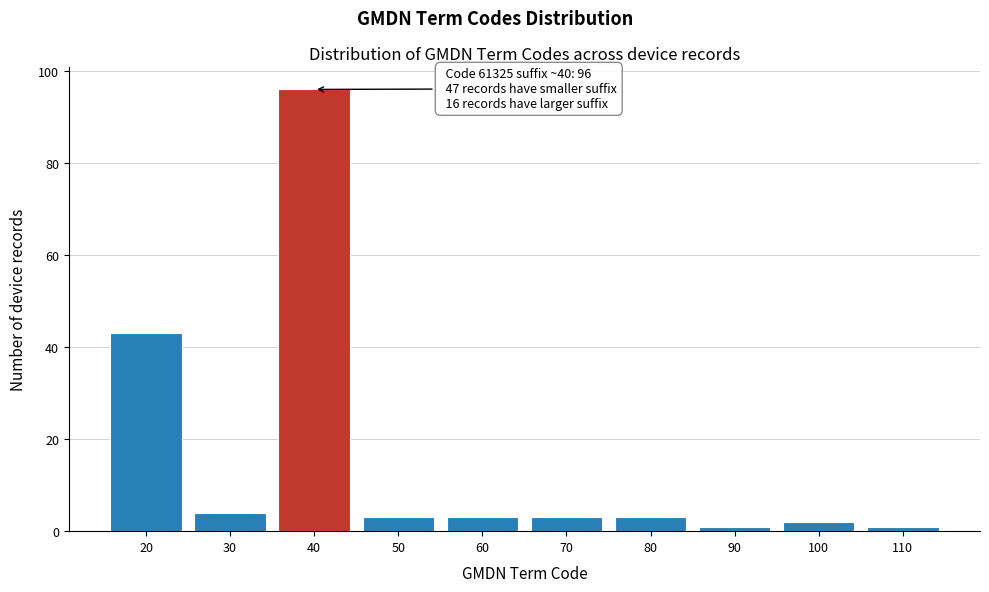

Reading right to left, what are all the values shown in this chart?

1	2	1	3	3	3	3	96	4	43